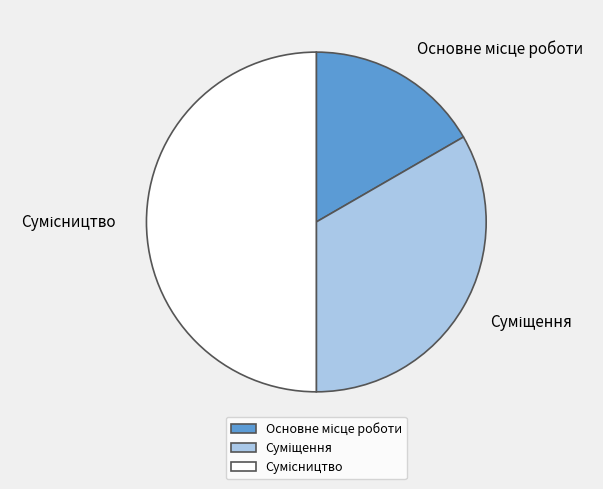

To the nearest percent, what is the difference between the largest and smallest slice percentages?

33%